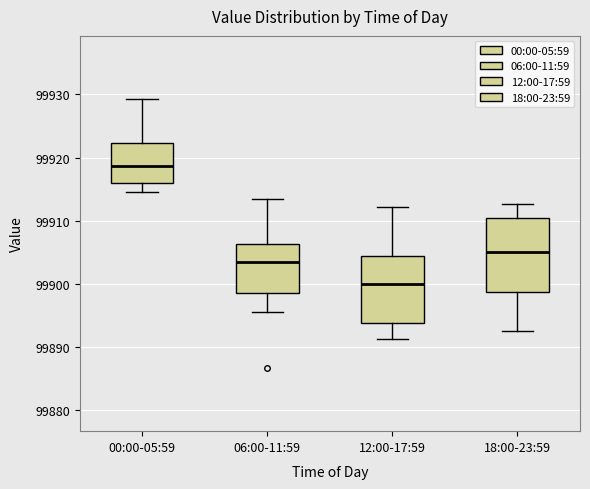

Which box has the lowest median line?

12:00-17:59